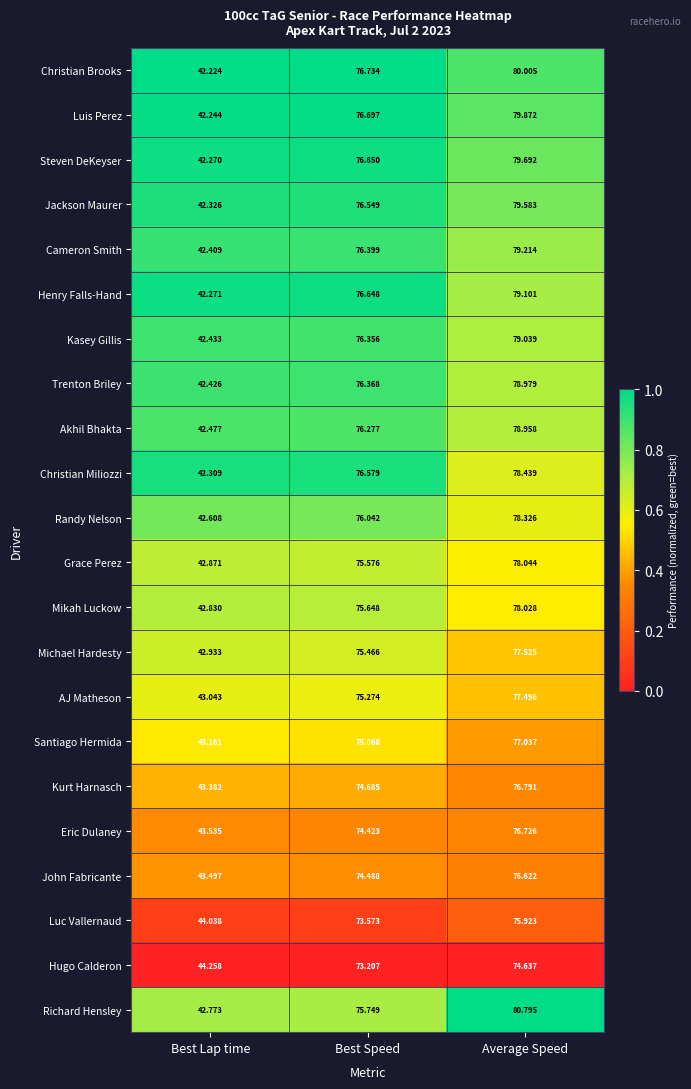

At which category is the sum across all series the highest?

Average Speed